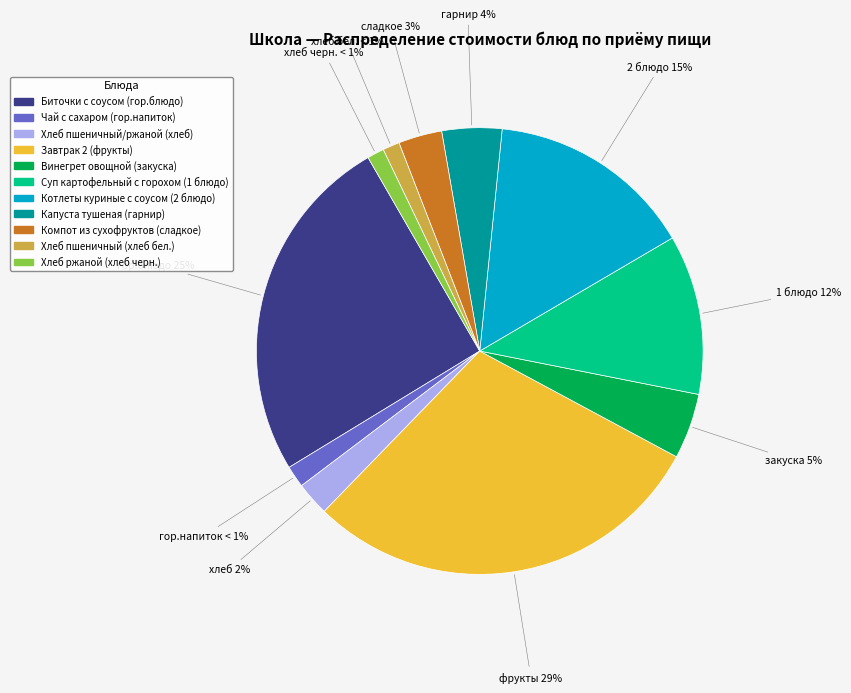

What is the change in value from Хлеб пшеничный/ржаной (хлеб) to Компот из сухофруктов (сладкое)?

+1.8